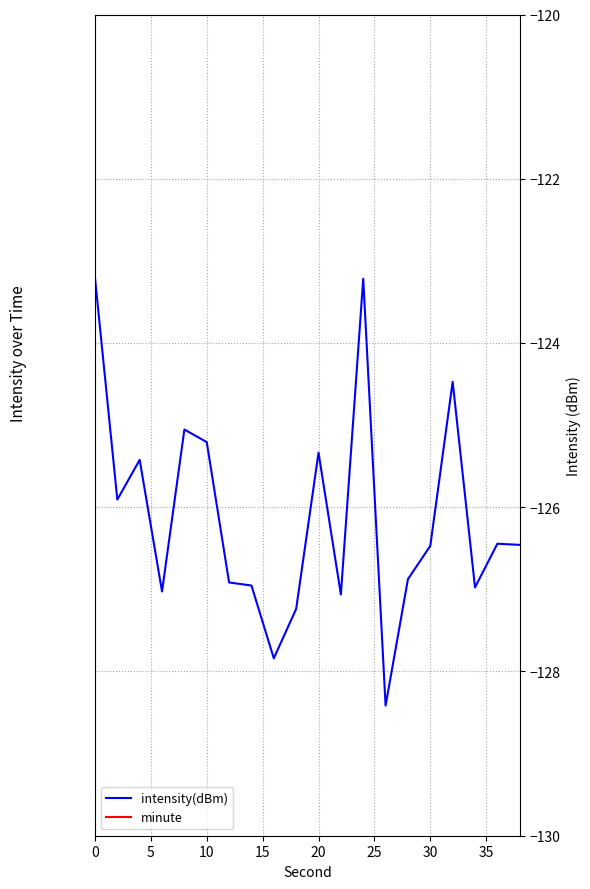

The value of intensity(dBm) at 10 is -125.2. True or false?

True